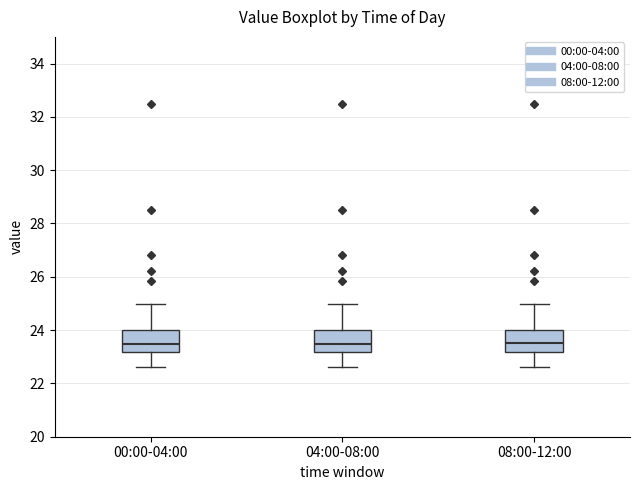

Where does the median line of the box for 00:00-04:00 sit on the y-axis? The values are not printed on the chart, so give them approximately, as read against the axis.

23.4